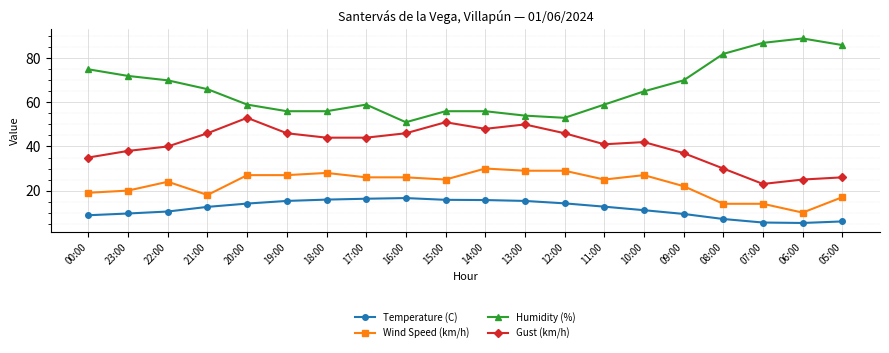

What is the total value across all series at 00:00?

137.8